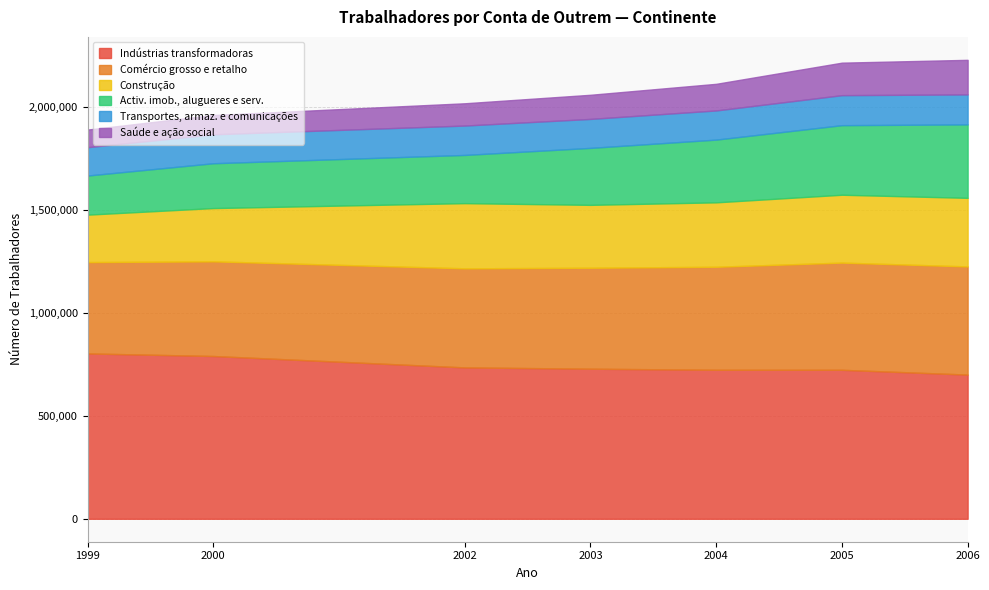

Which series has the widest spread of values?

Activ. imob., alugueres e serv.